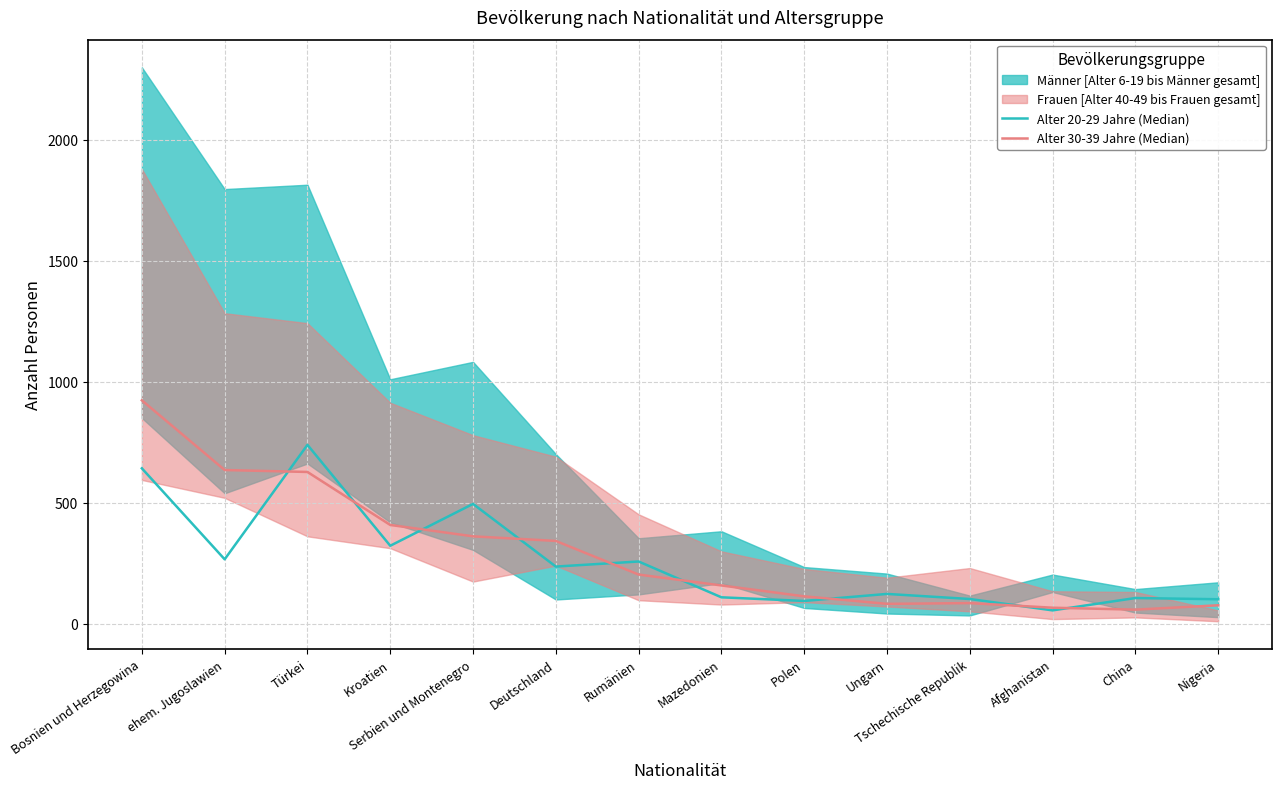

What is the value of the Alter 30-39 Jahre (Median) point at the 7th from the left?

204